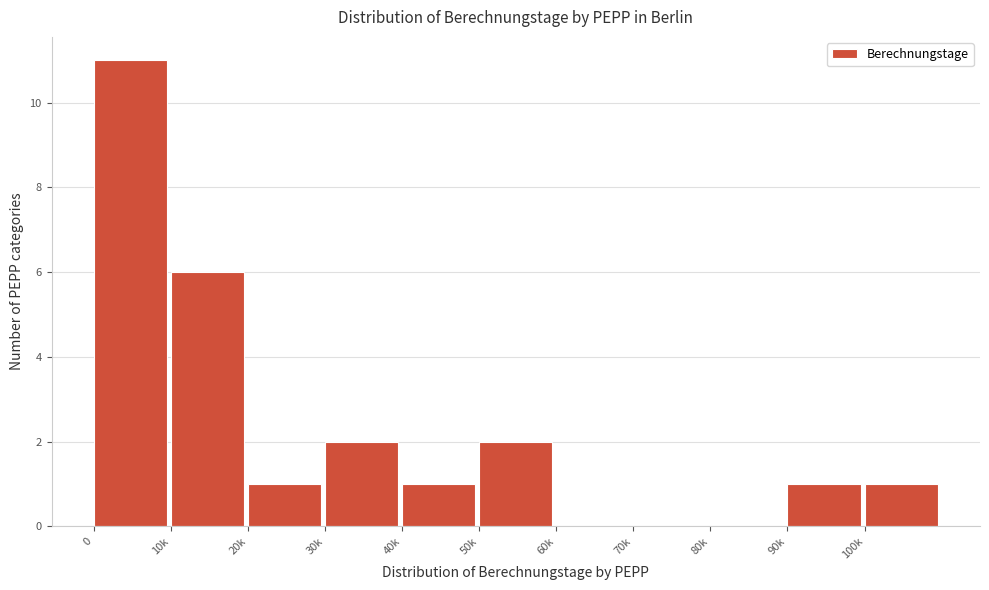

Reading left to right, list all the values displayed in this chart.

0=11	10k=6	20k=1	30k=2	40k=1	50k=2	60k=0	70k=0	80k=0	90k=1	100k=1